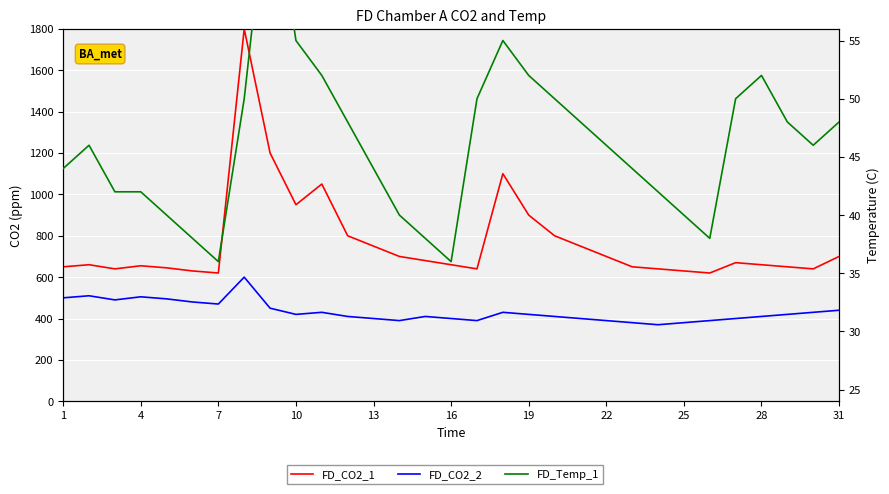

What are all the series names shown in the legend?

FD_CO2_1, FD_CO2_2, FD_Temp_1